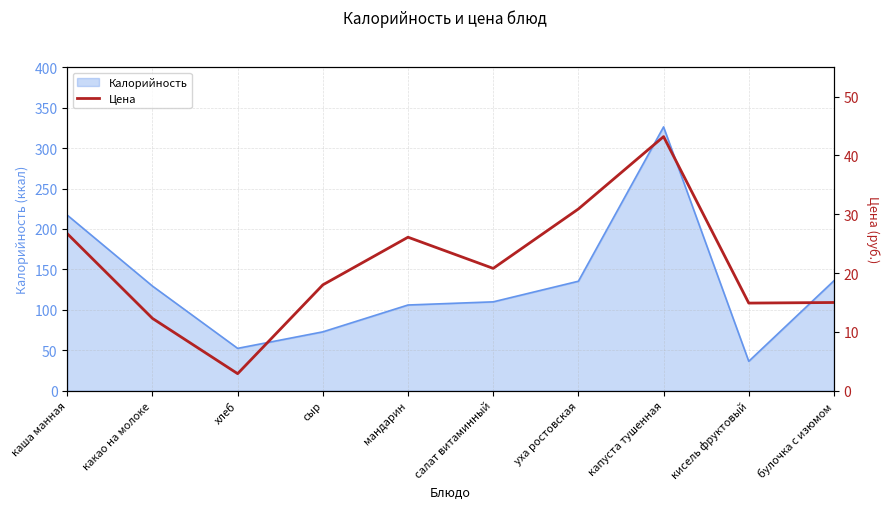

Which category has the highest value in the Калорийность series?

капуста тушенная